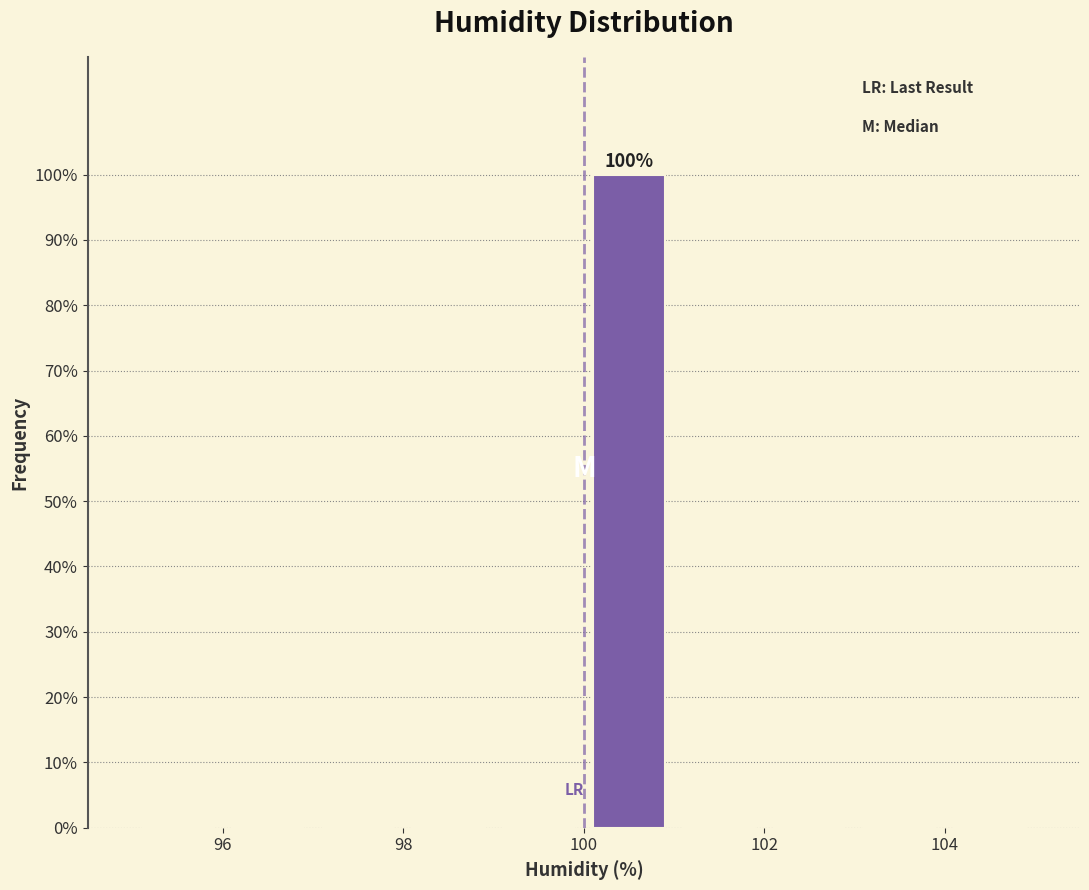

Which range on the x-axis has the tallest bar?

100 to 101